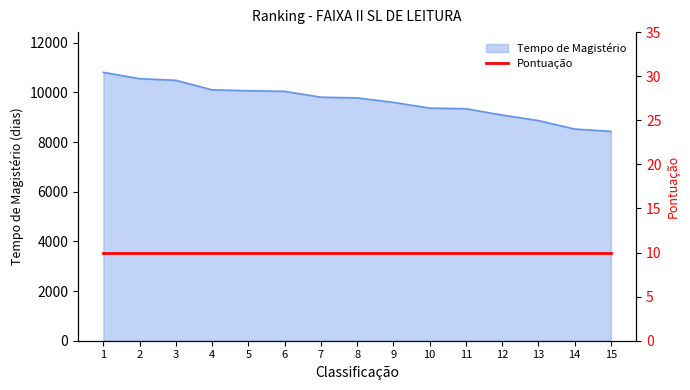

True or false: the data has more than 2 interior local peaks.

False